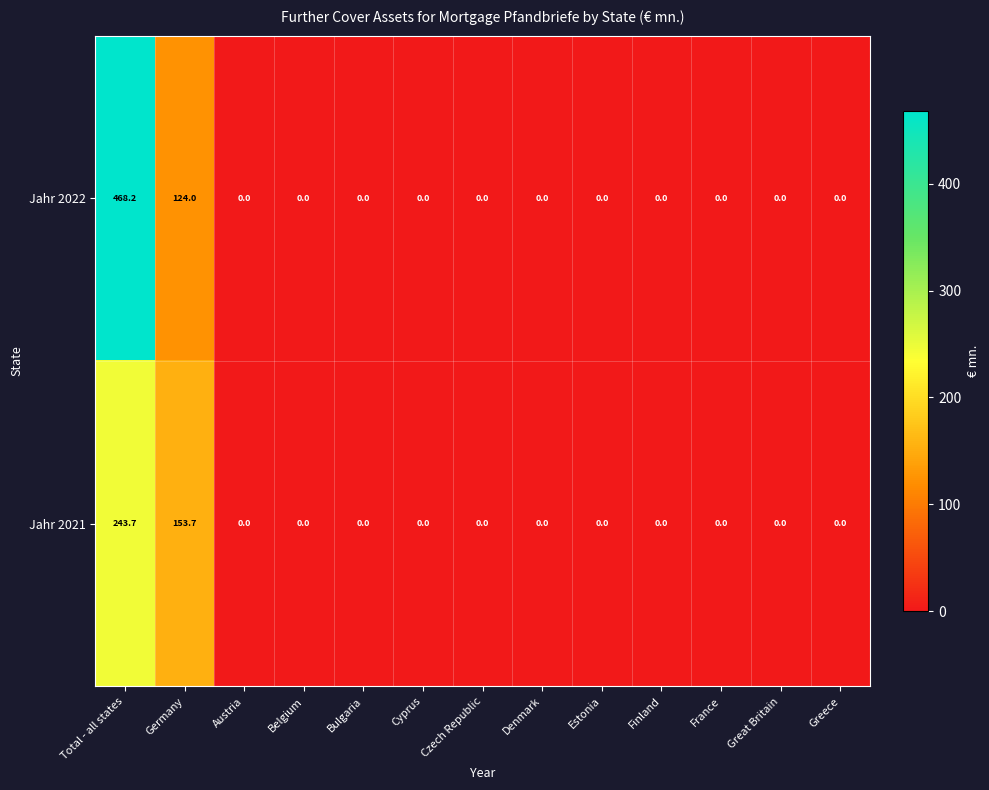

Rank the series by their maximum value, from highest to lowest.

Jahr 2022, Jahr 2021